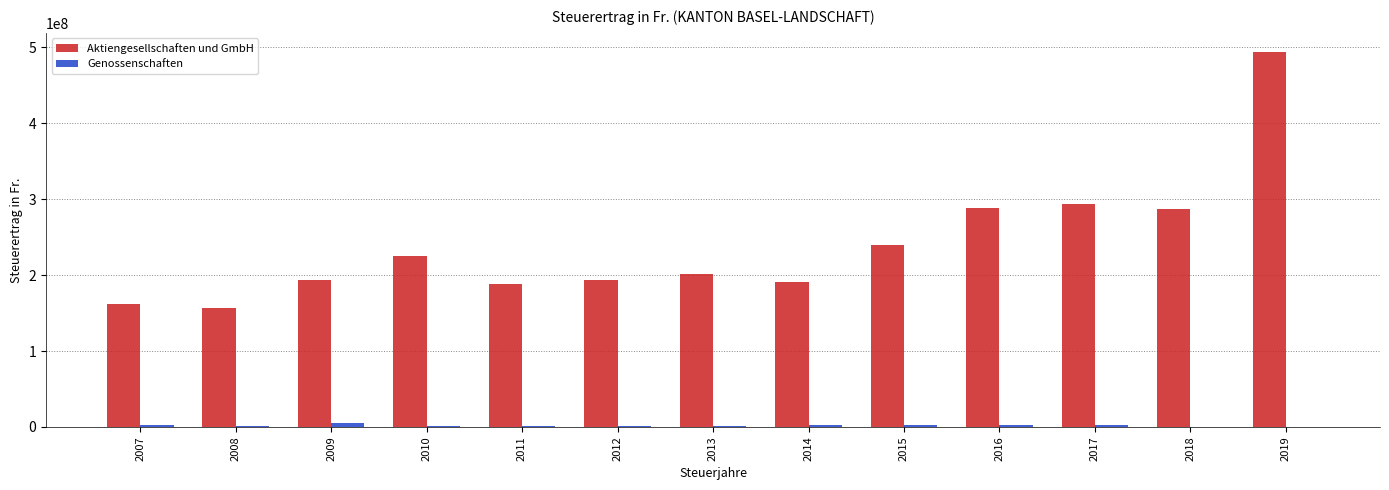

What is the difference between the Aktiengesellschaften und GmbH values at 2017 and 2013?

92785570